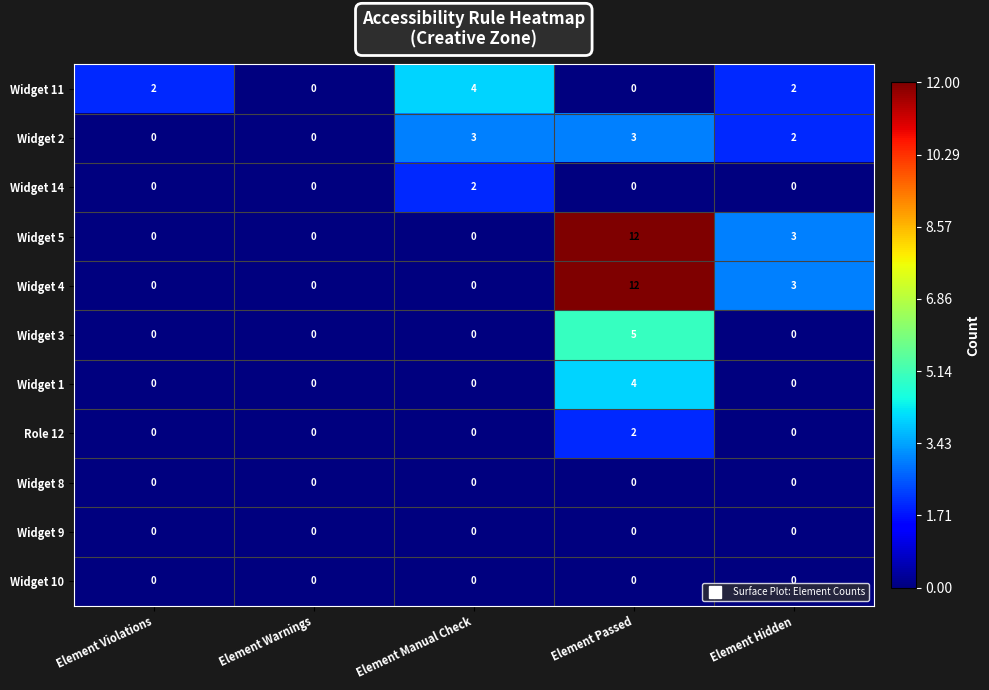

The value of Widget 2 at Element Violations is 0. True or false?

True